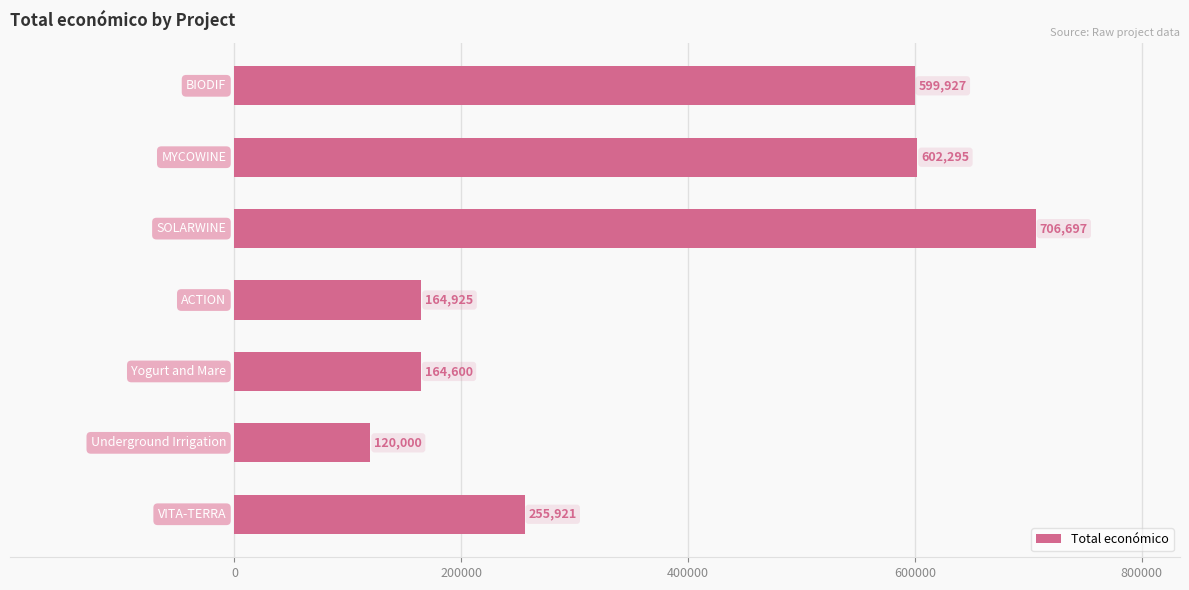

Are the bars horizontal?

Yes